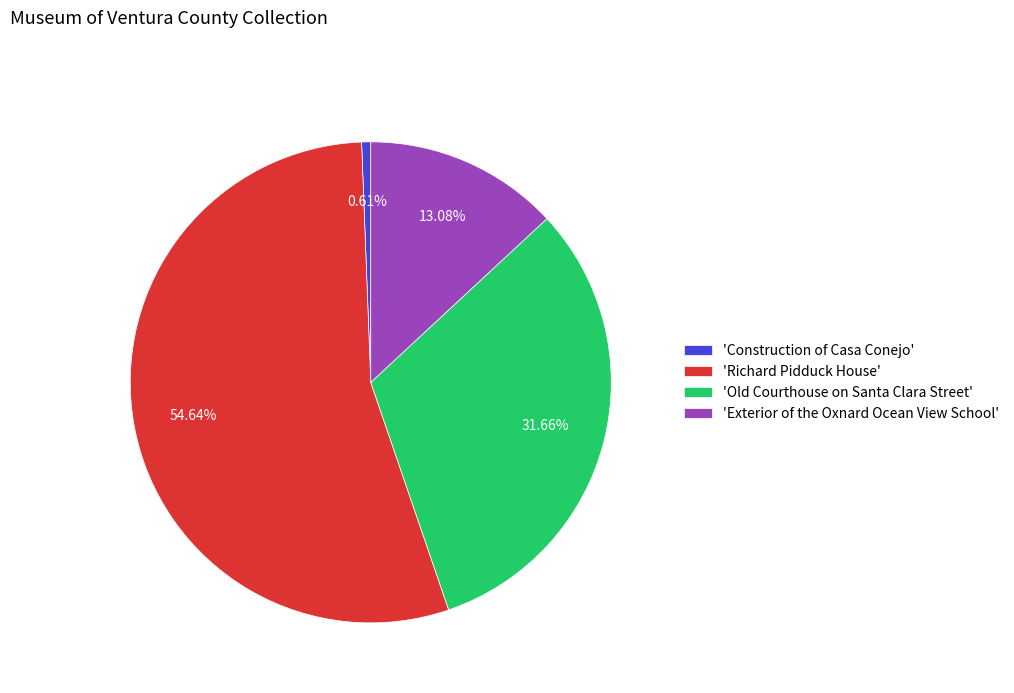

What is the majority slice?

'Richard Pidduck House'